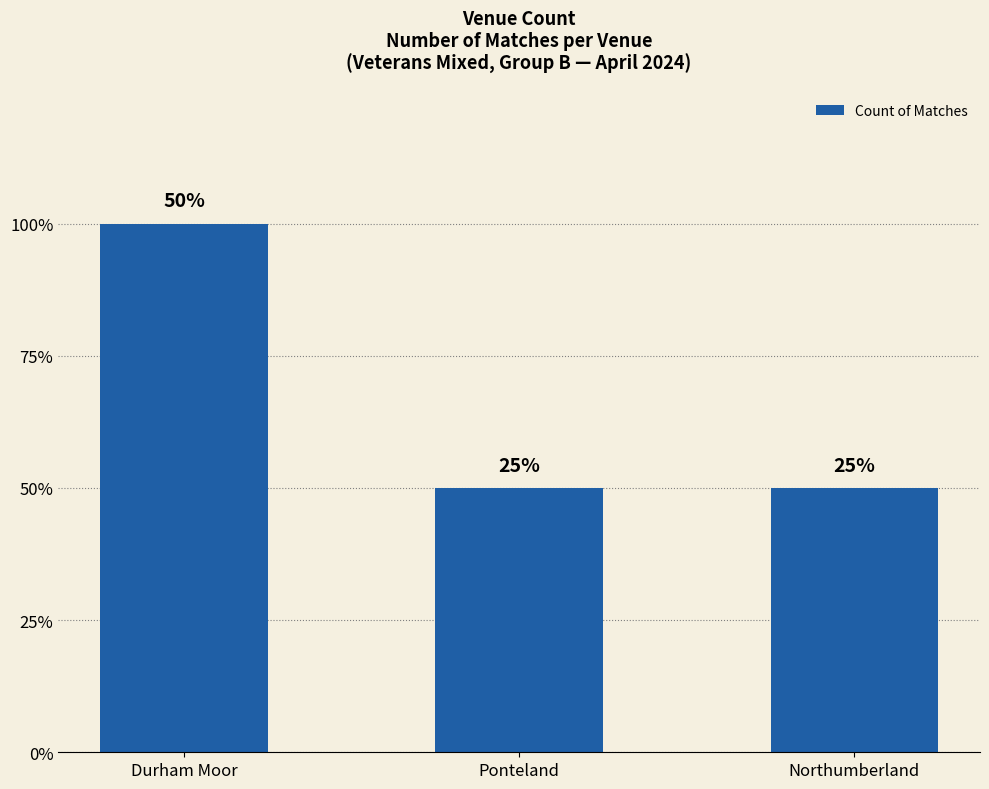

Does the chart contain any negative values?

No